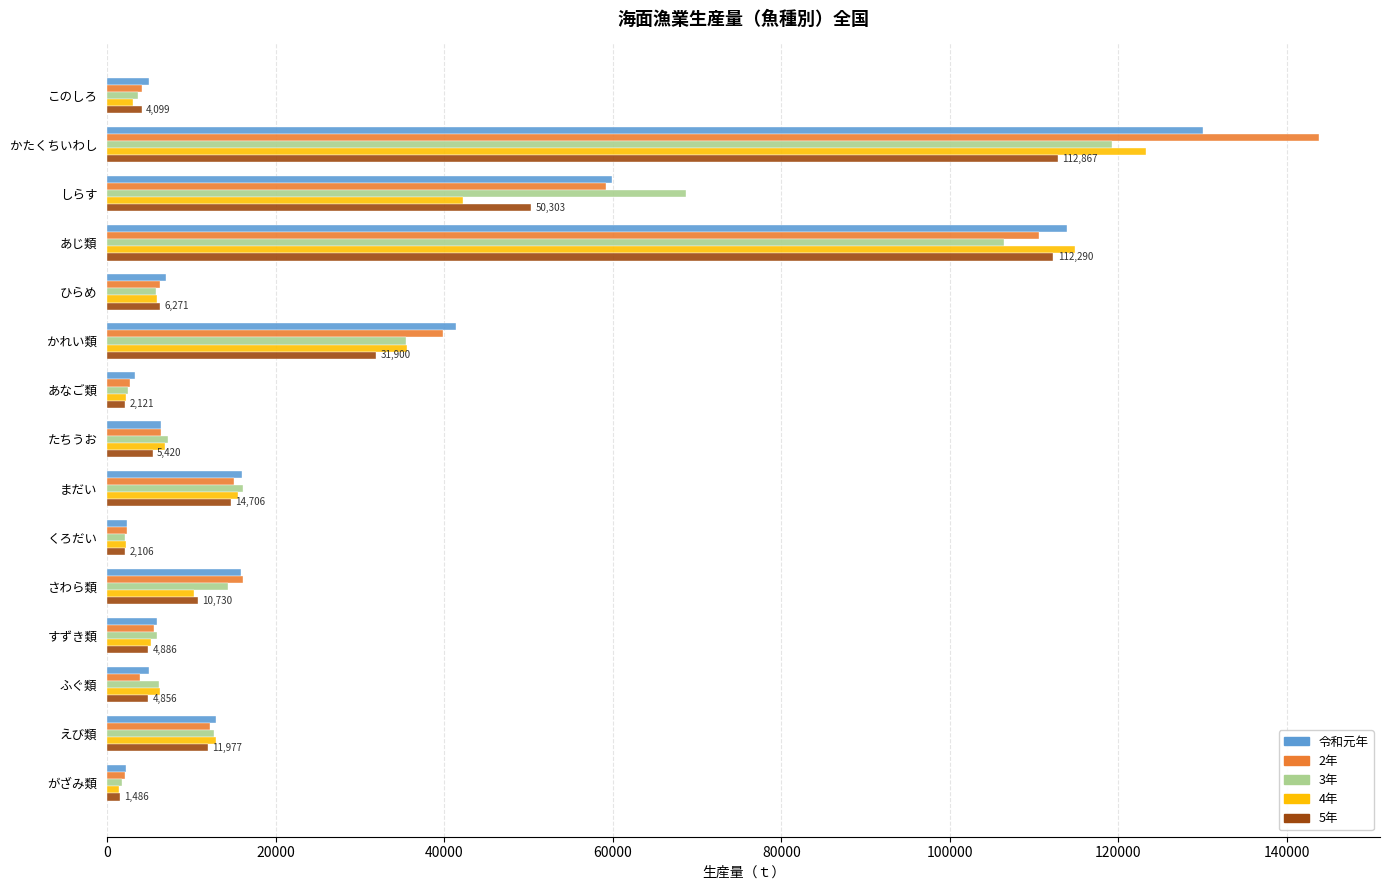

The 令和元年 series shows 130069 at かたくちいわし. True or false?

True